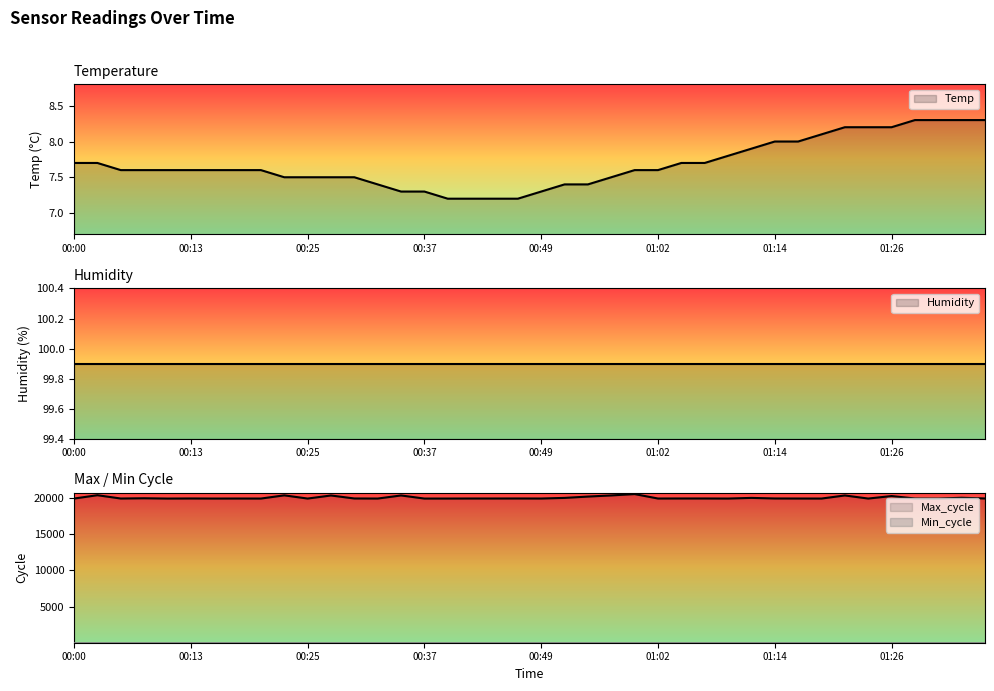

At which label does Temp reach its peak?

01:29